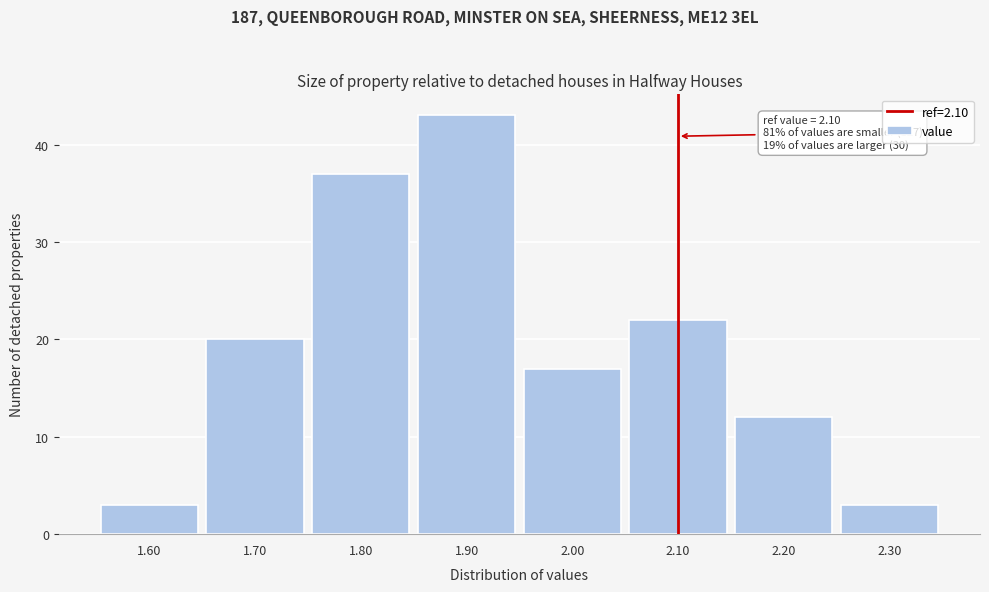

Over which range of the x-axis is the bar tallest?

1.85 to 1.95